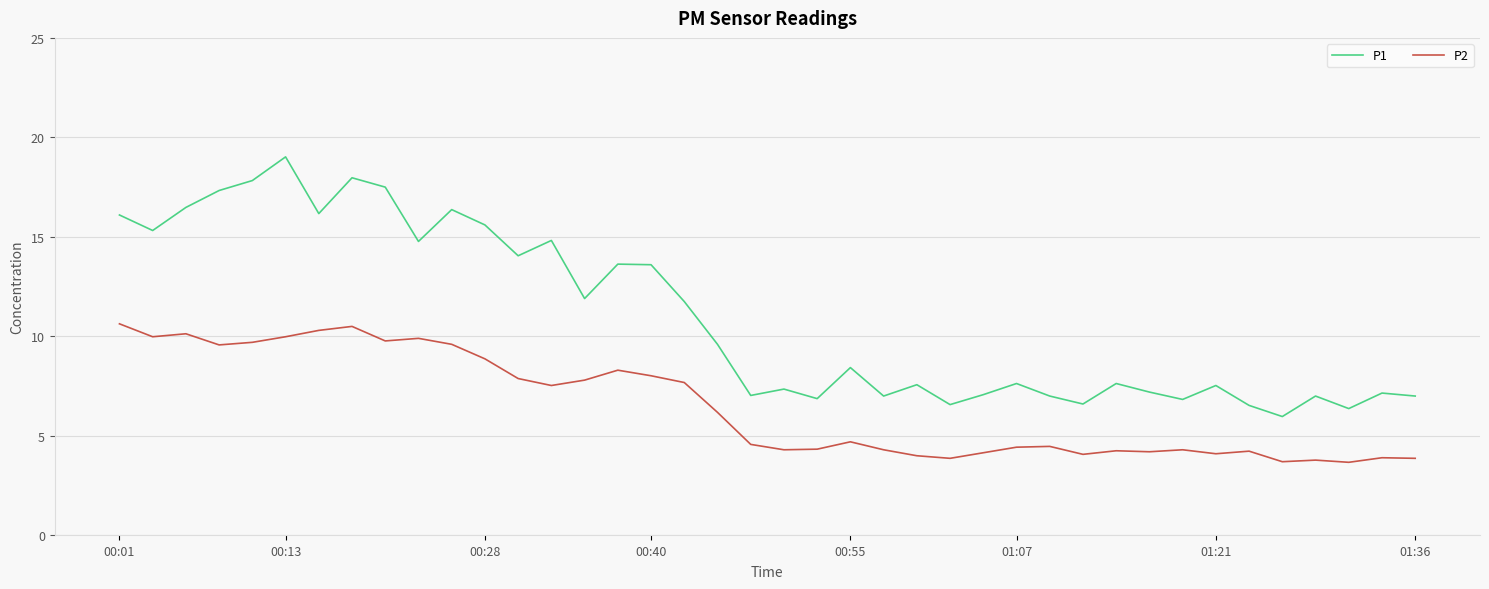

Rank the series by their average value, from highest to lowest.

P1, P2